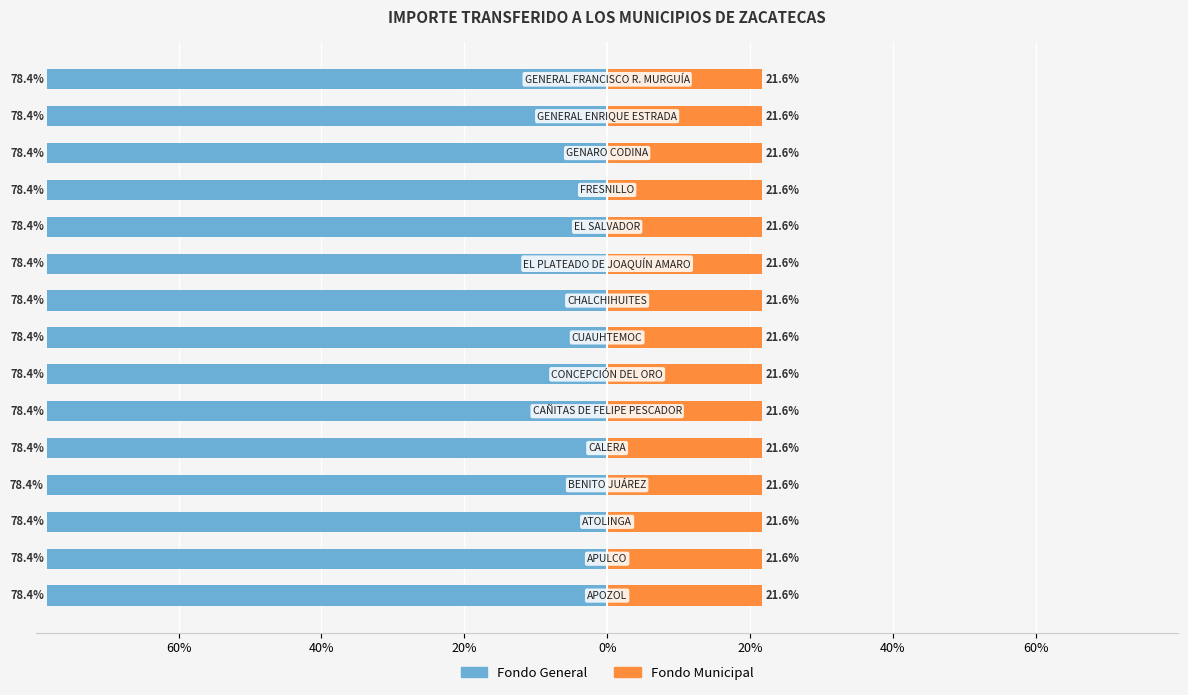

How many bars are there in each group?

2